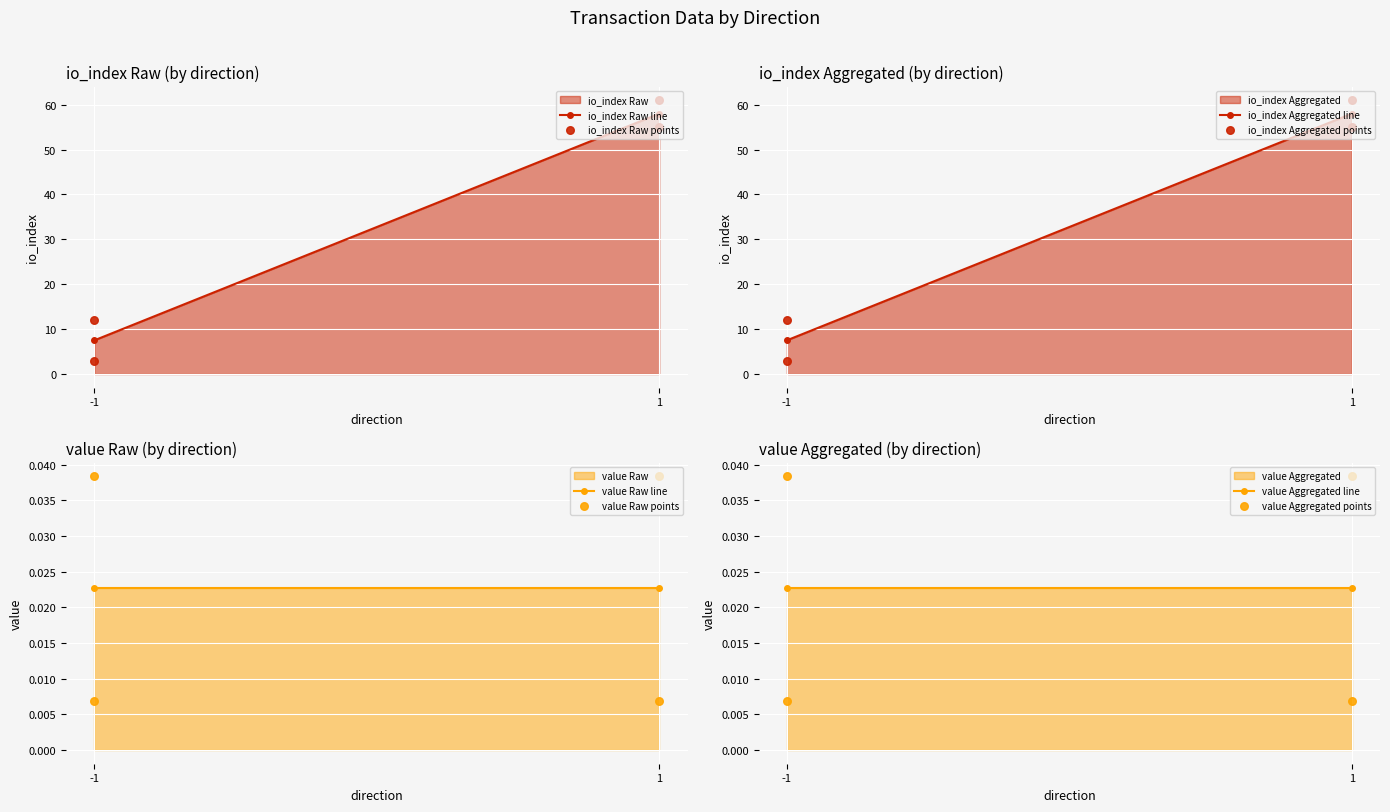

Which series contains the lowest Y value?

value